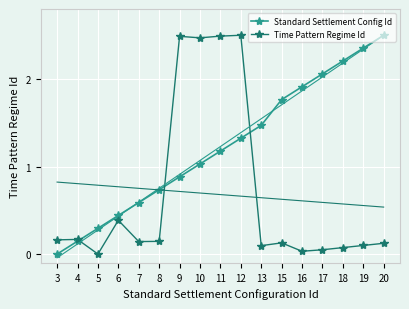

Which label corresponds to the smallest value in the chart?

3